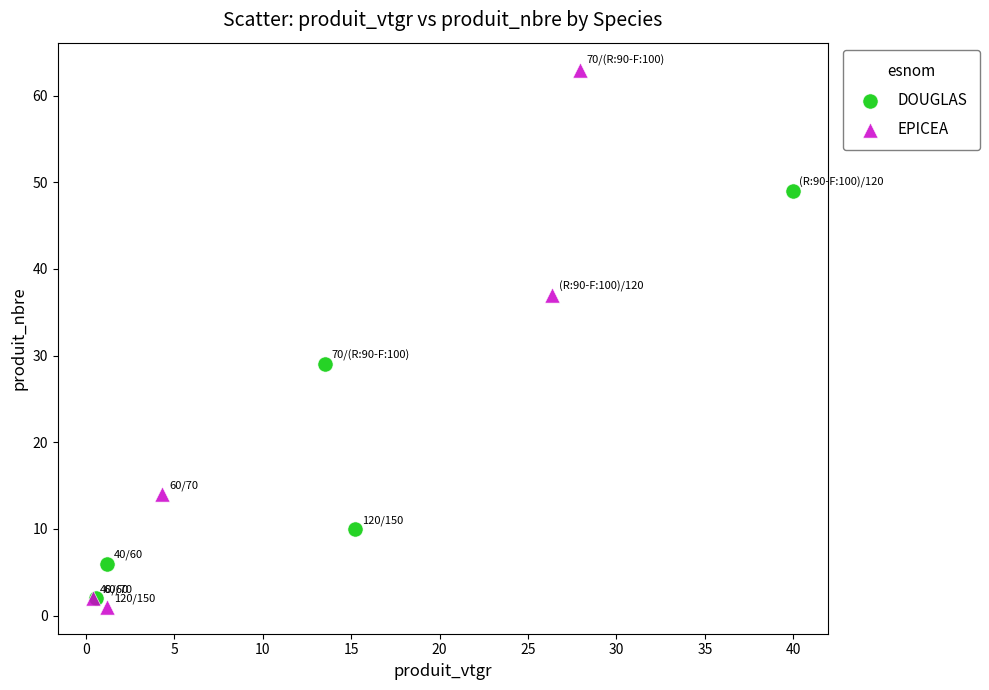

Which series has the widest spread of Y values?

EPICEA